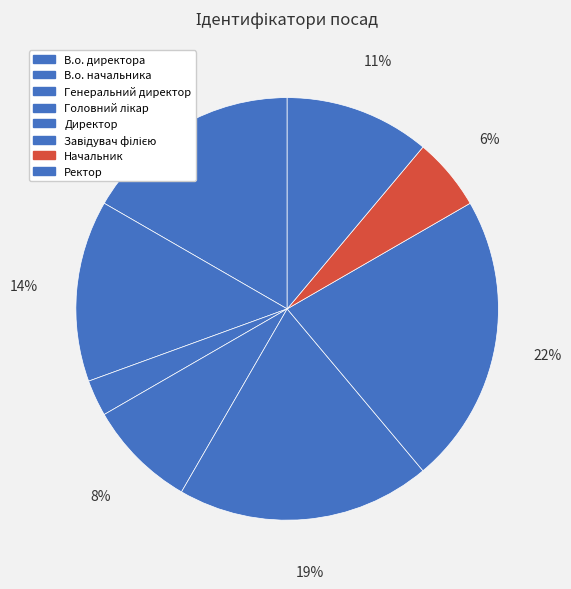

What is the smallest slice in the pie chart?

Генеральний директор